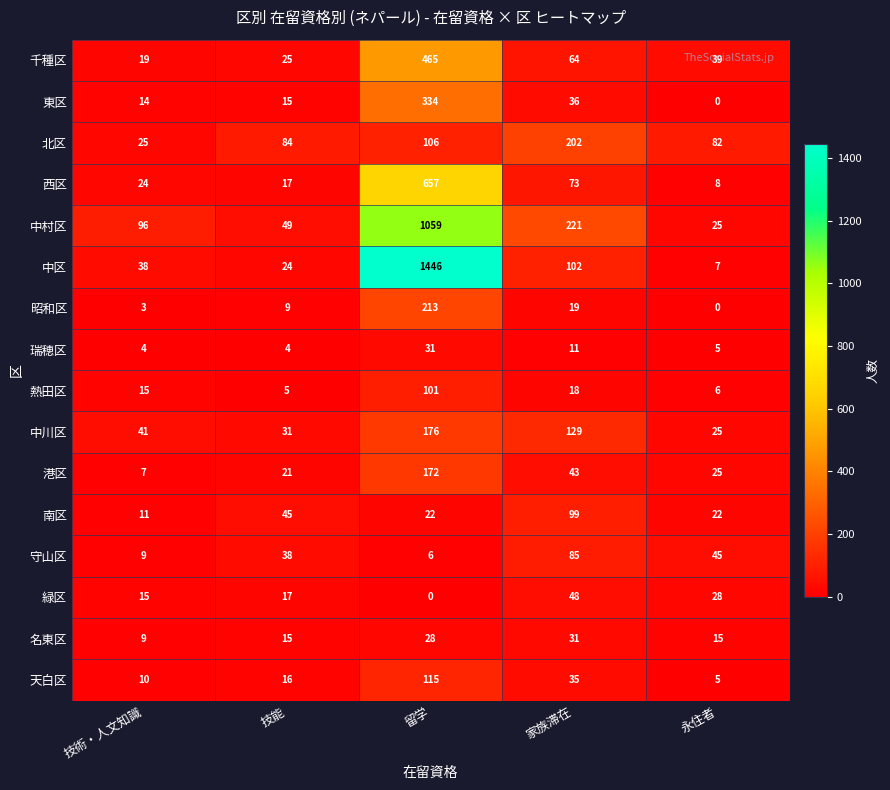

How many data points in 西区 are less than 24?

2